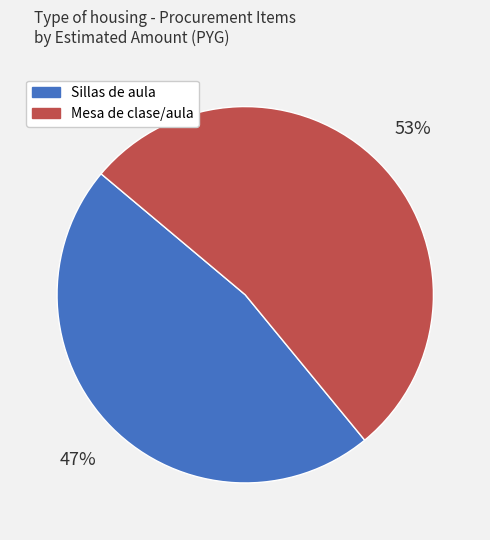

What is the largest slice in the pie chart?

Mesa de clase/aula